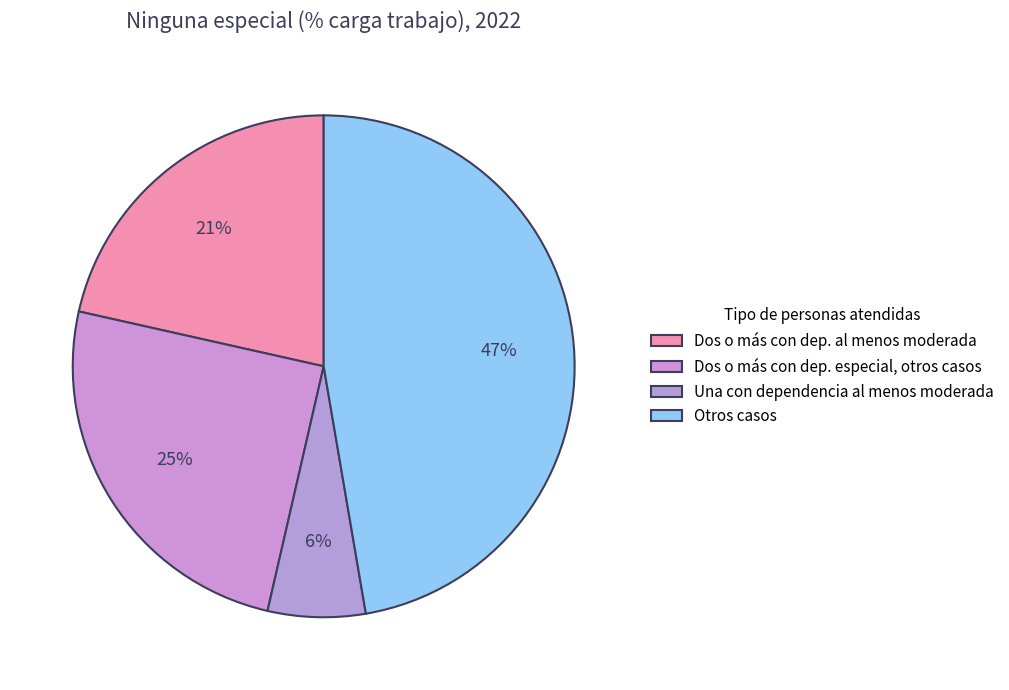

Count the number of slices in the pie.

4